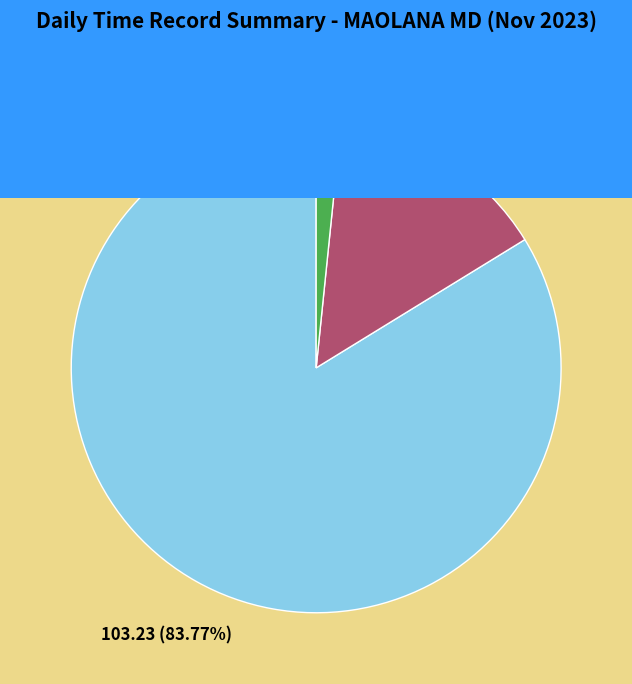

Does any single category account for the majority?

Yes